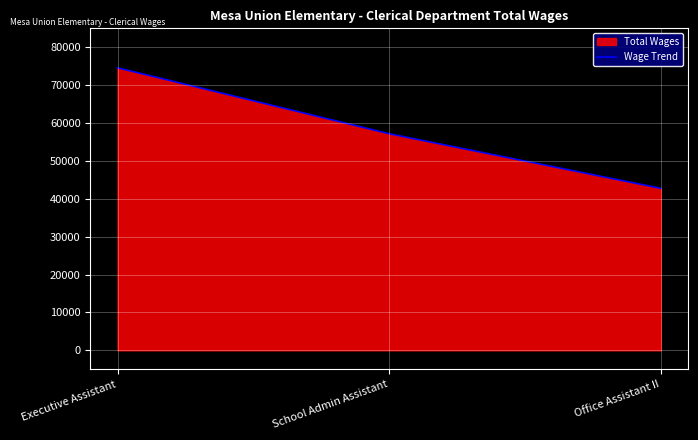

Count the values in the range 42760 to 74577.

3